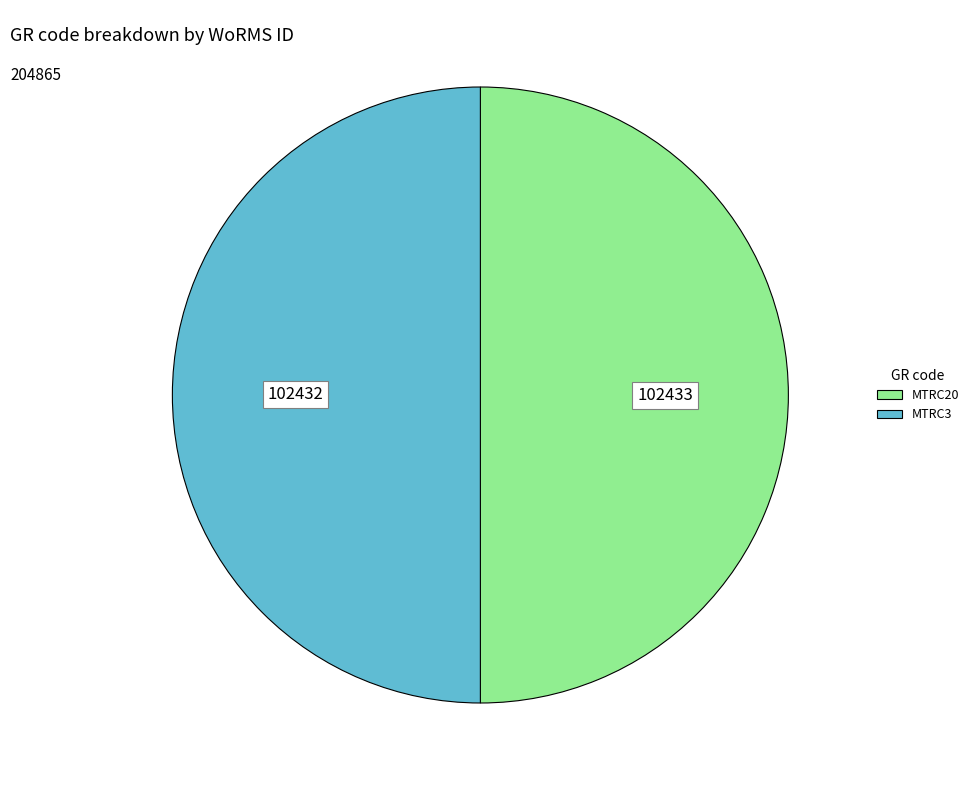

The MTRC3 slice represents 50% of the pie. True or false?

True